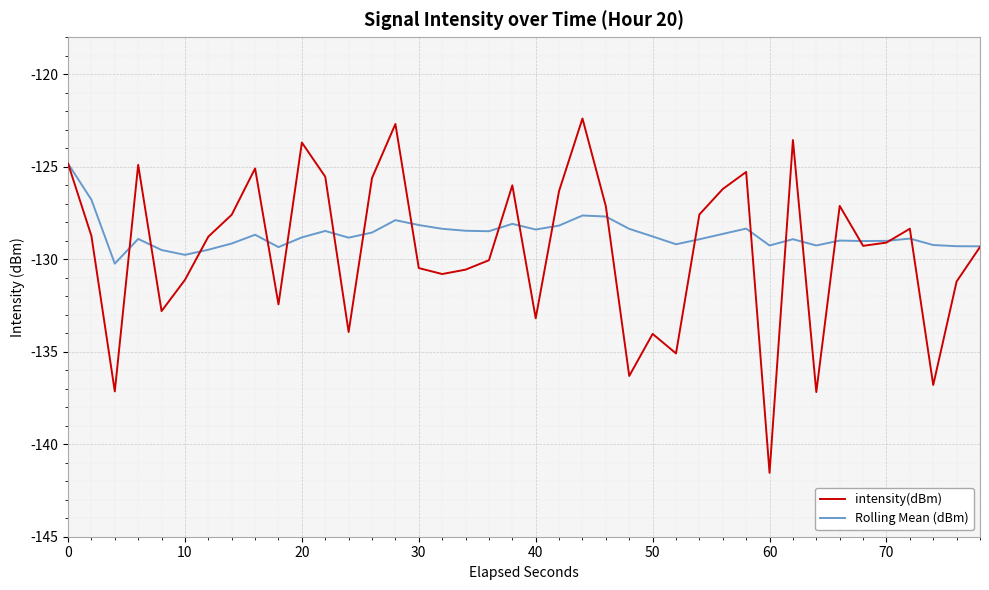

Which series has the largest range (max minus min)?

intensity(dBm)